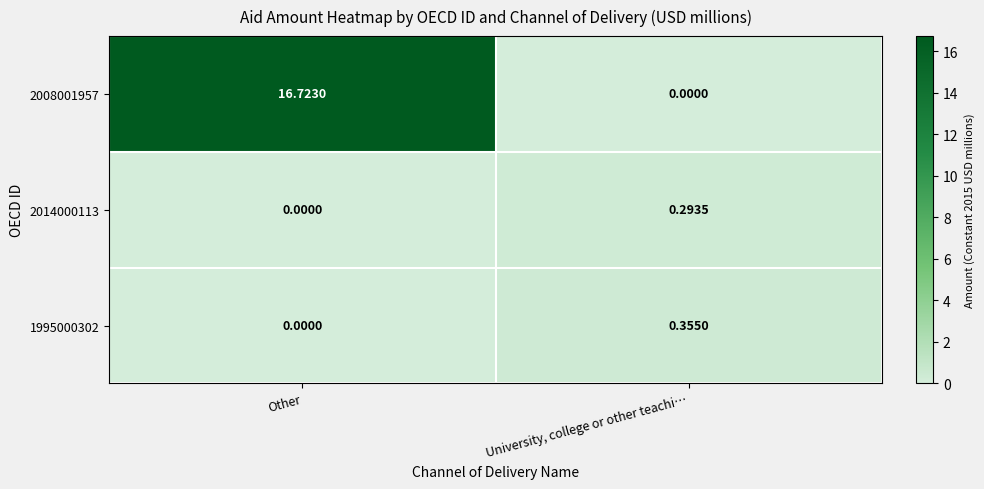

At which label does 2014000113 reach its peak?

University, college or other teachi…